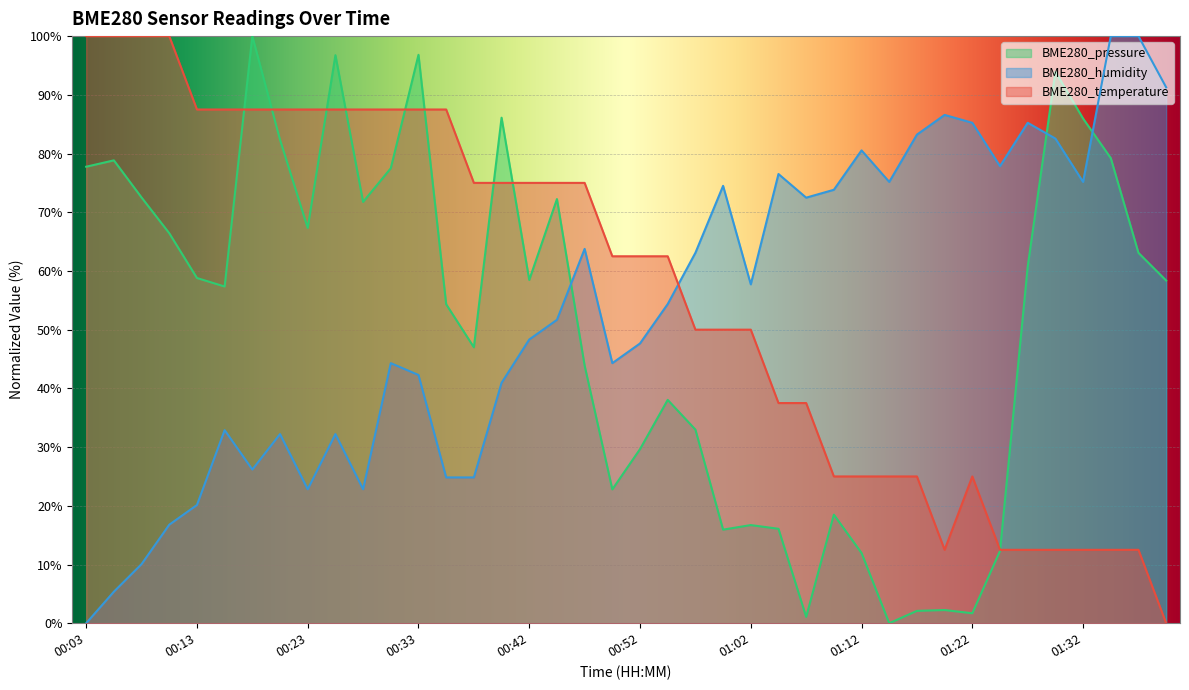

How many intersections are there between BME280_temperature and BME280_pressure?

9